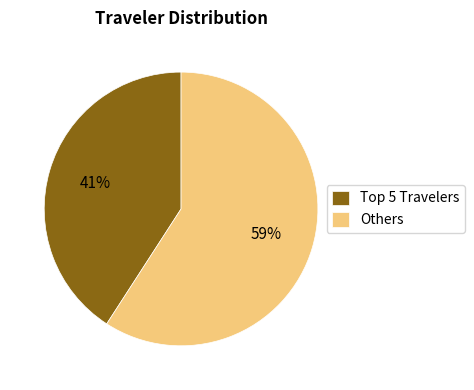

What percentage is the Others slice, to the nearest percent?

59%